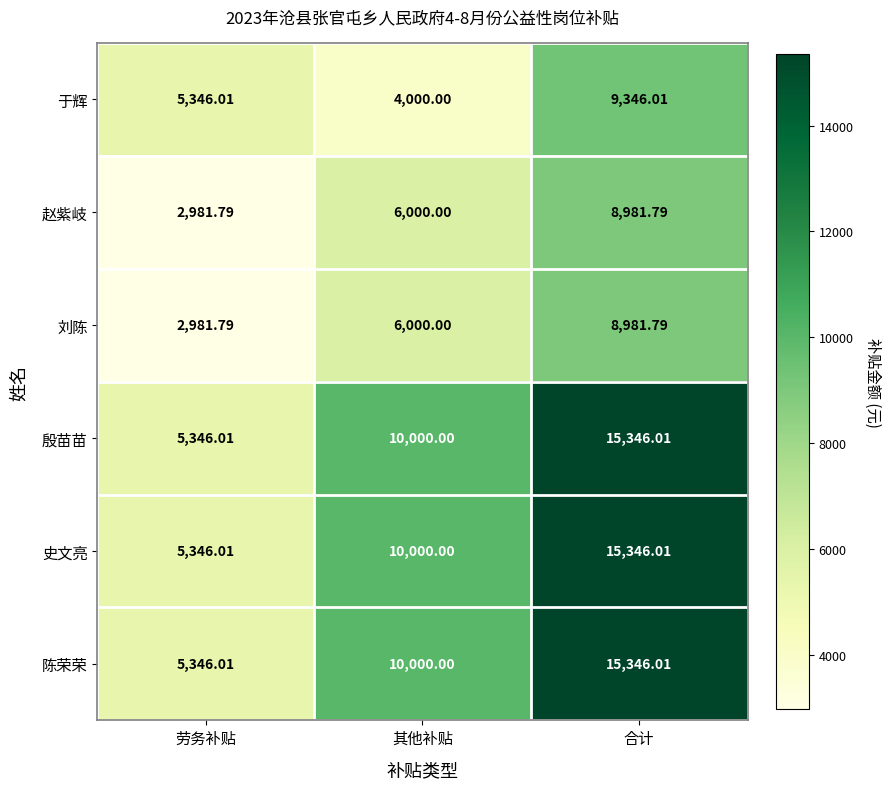

At which label does 刘陈 reach its peak?

合计